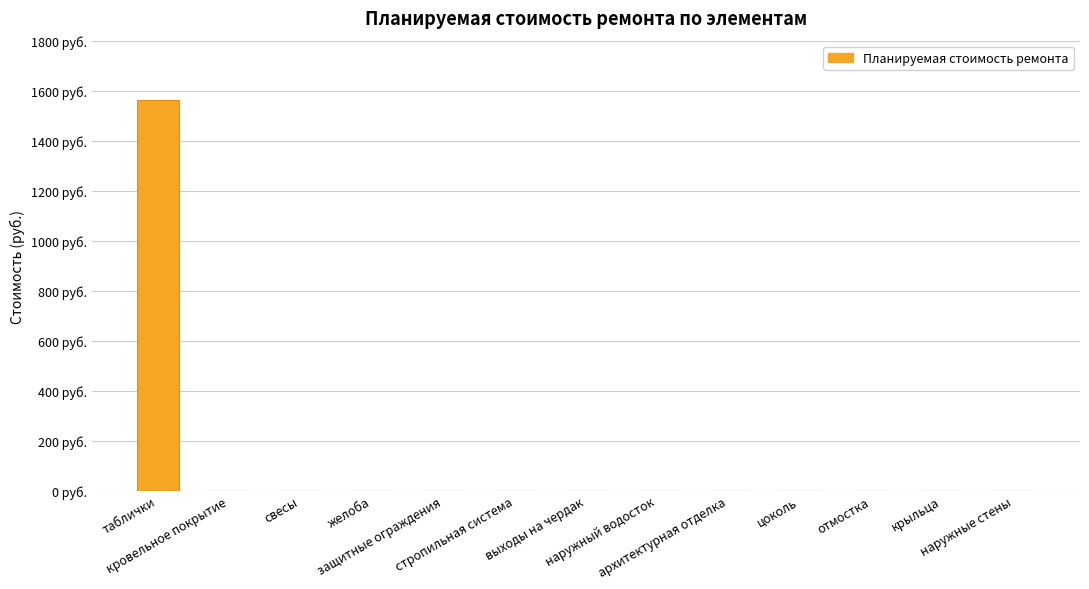

Which has a higher value, наружные стены or цоколь?

наружные стены